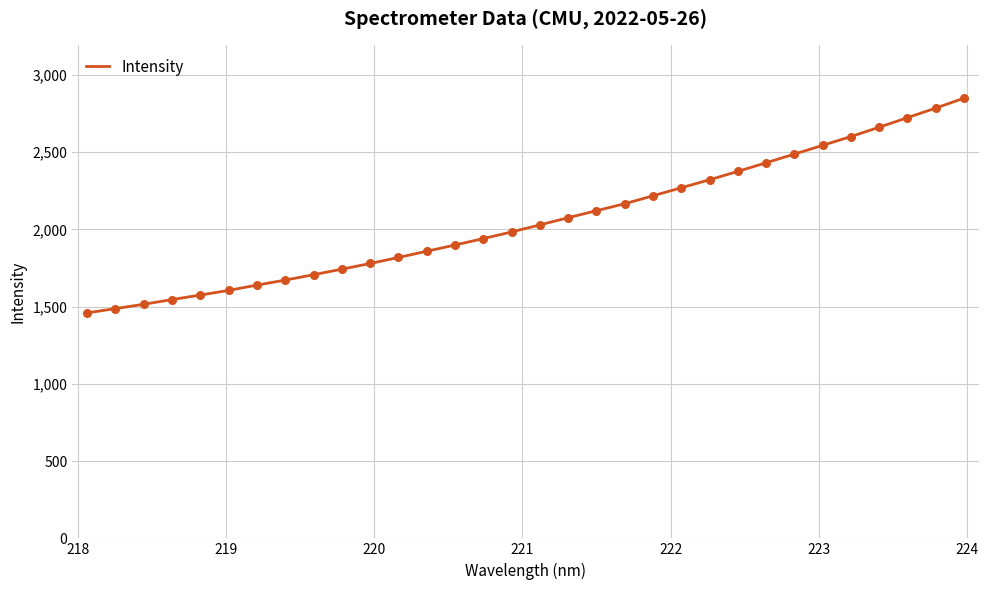

What is the difference between the maximum and minimum values?

1389.6